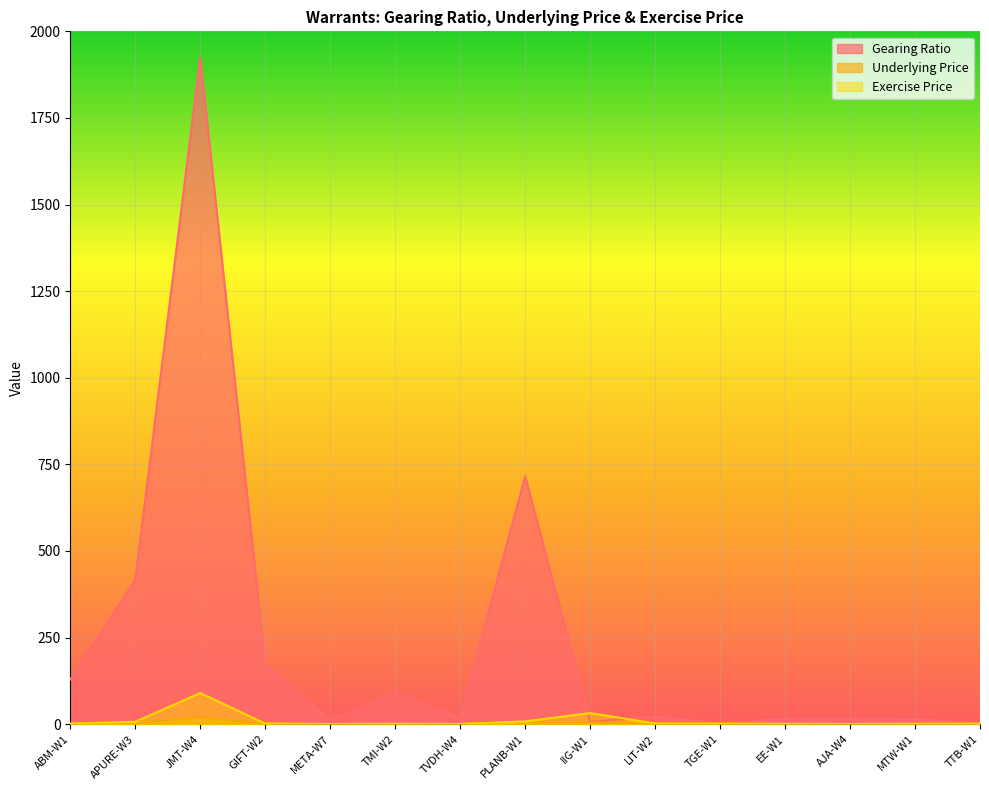

At which category is the sum across all series the highest?

JMT-W4